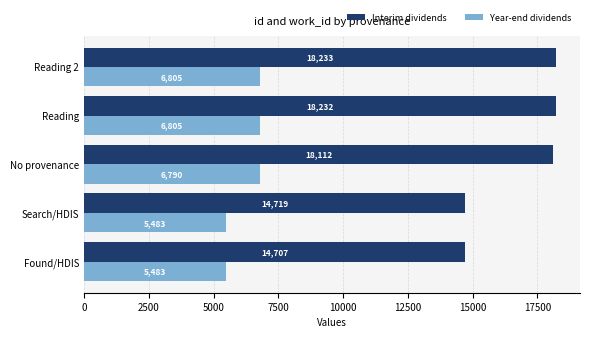

What are all the series names shown in the legend?

Interim dividends, Year-end dividends